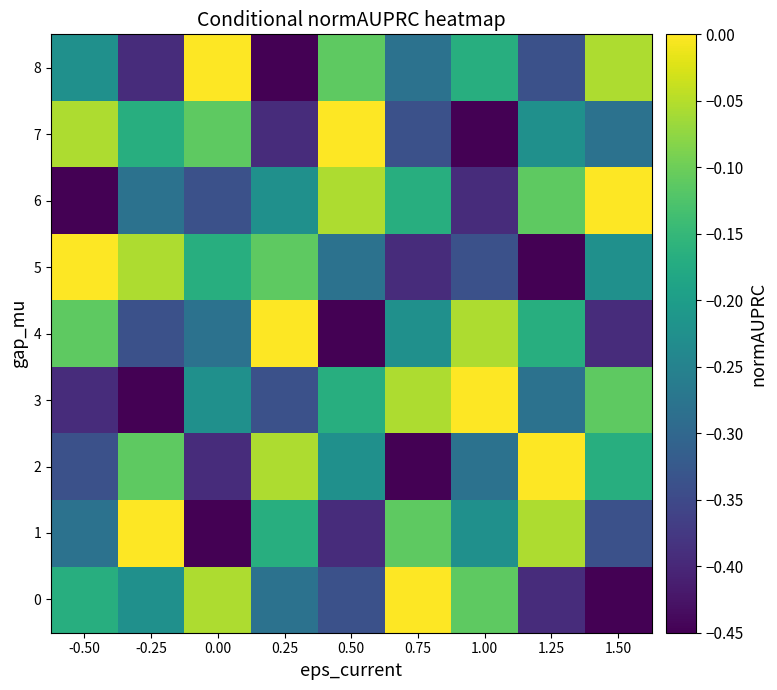

At which category is the sum across all series the highest?

-0.50